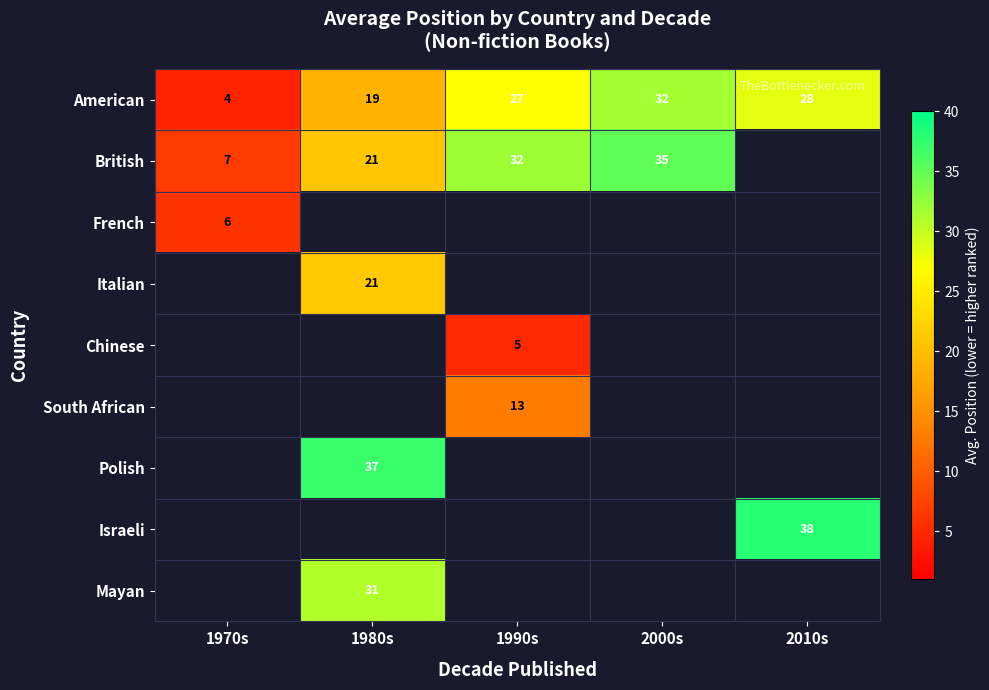

Which category has the lowest value in the American series?

1970s